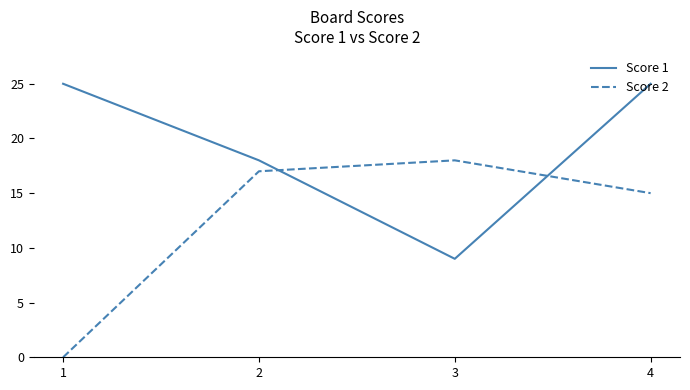

What is the maximum value for Score 2?

18